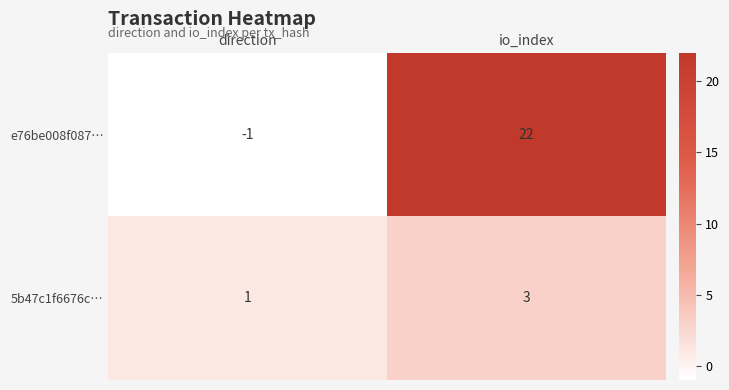

Count the number of data series in this chart.

2